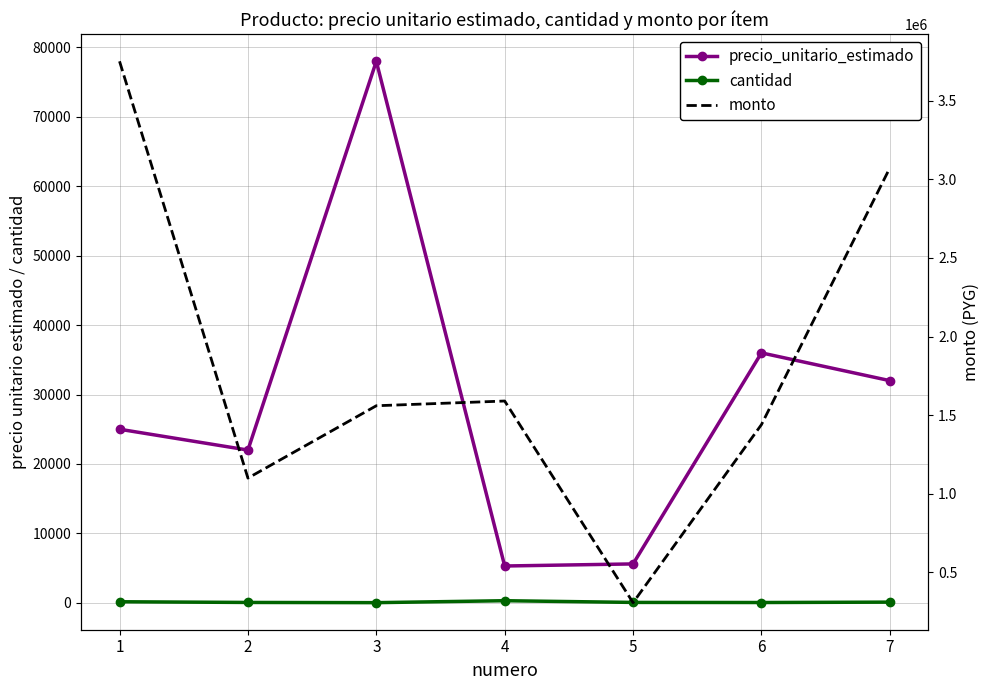

What is the average value of the monto series?

1831429